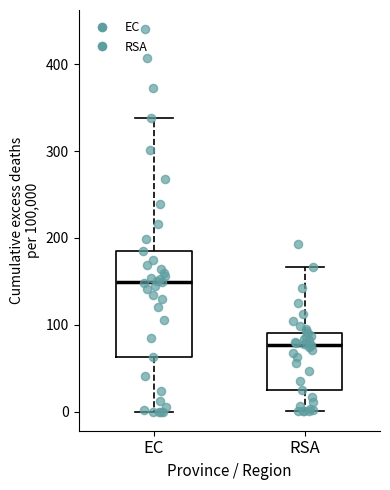

Where does the lower whisker of the box for EC end on the y-axis? The values are not printed on the chart, so give them approximately, as read against the axis.

0